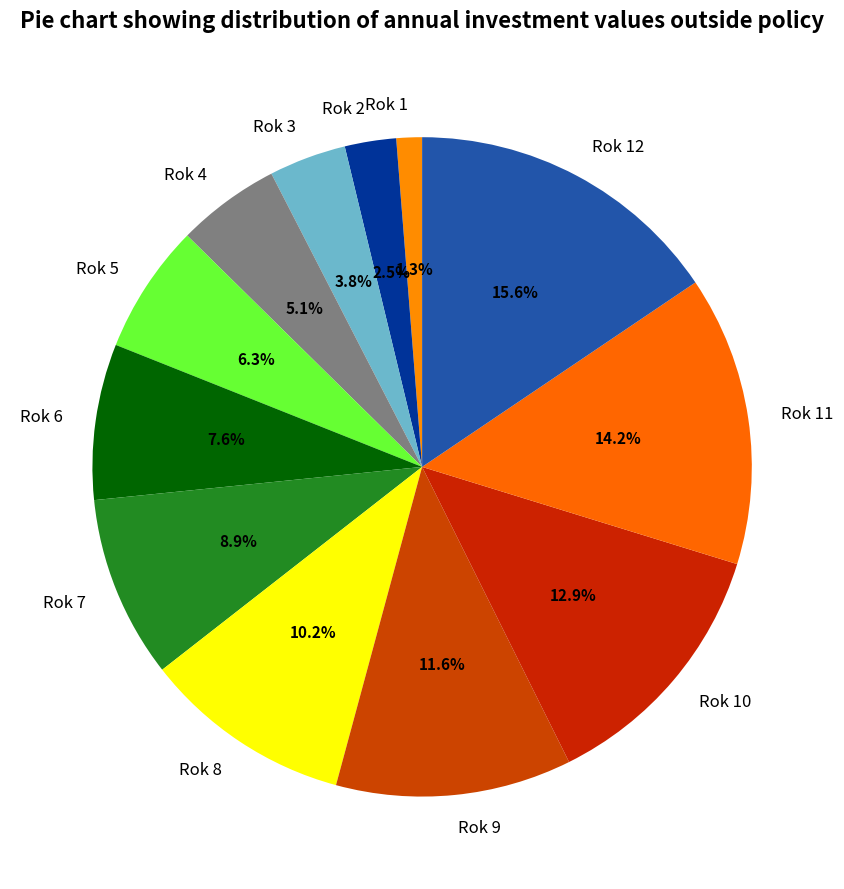

Rank the categories by value from lowest to highest.

Rok 1, Rok 2, Rok 3, Rok 4, Rok 5, Rok 6, Rok 7, Rok 8, Rok 9, Rok 10, Rok 11, Rok 12